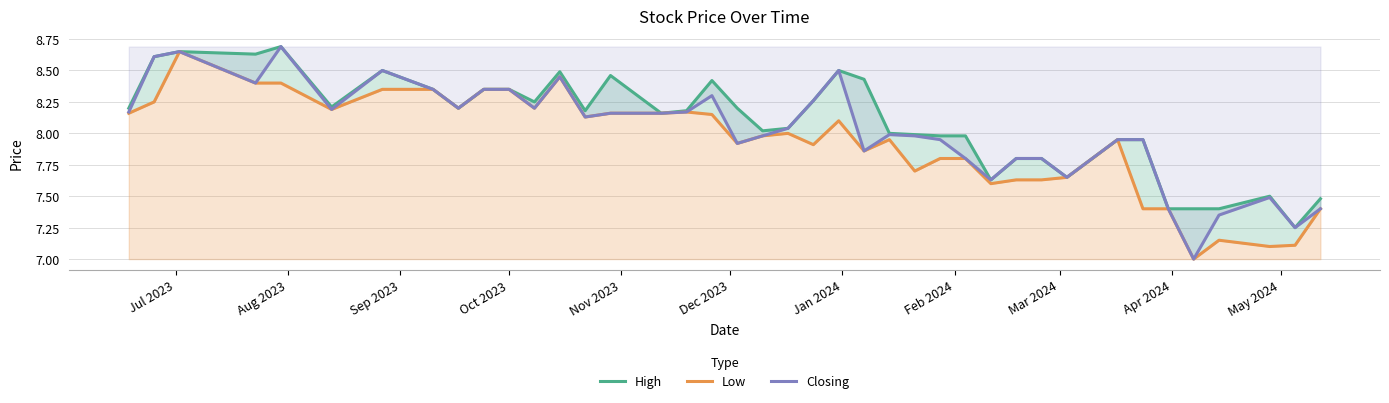

What is the difference between the maximum and minimum values in the Low series?

1.7